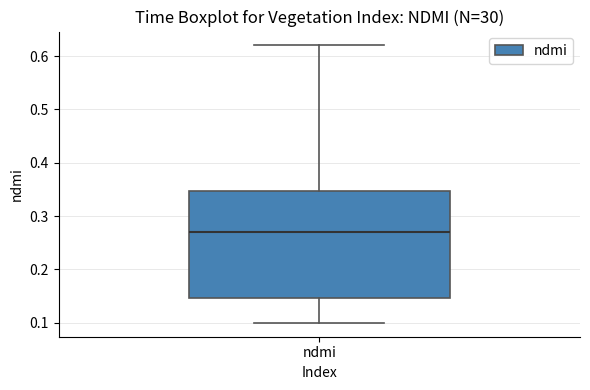

Where does the upper whisker of the box for ndmi end on the y-axis? The values are not printed on the chart, so give them approximately, as read against the axis.

0.62